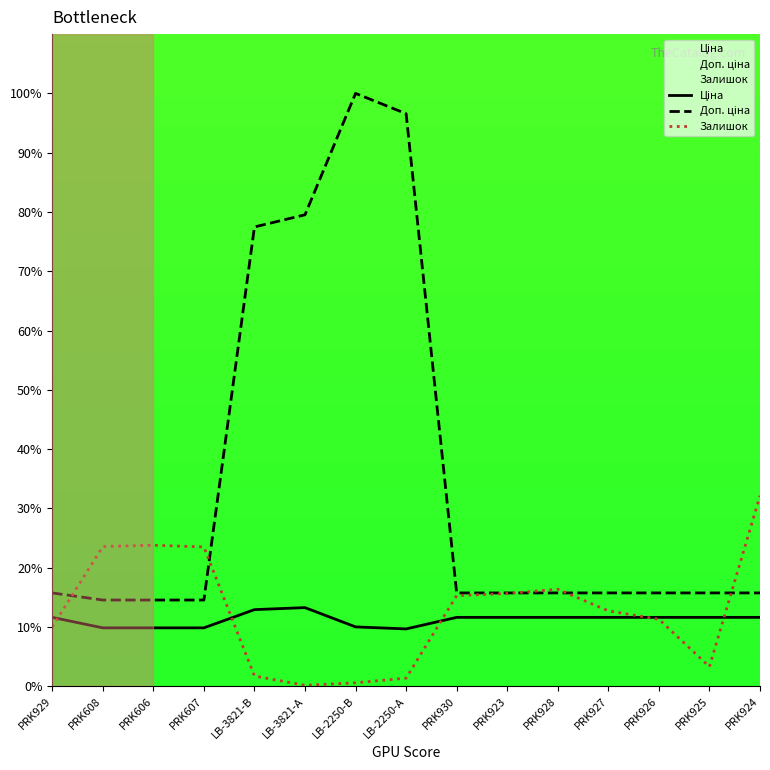

Does the chart have visible grid lines?

No